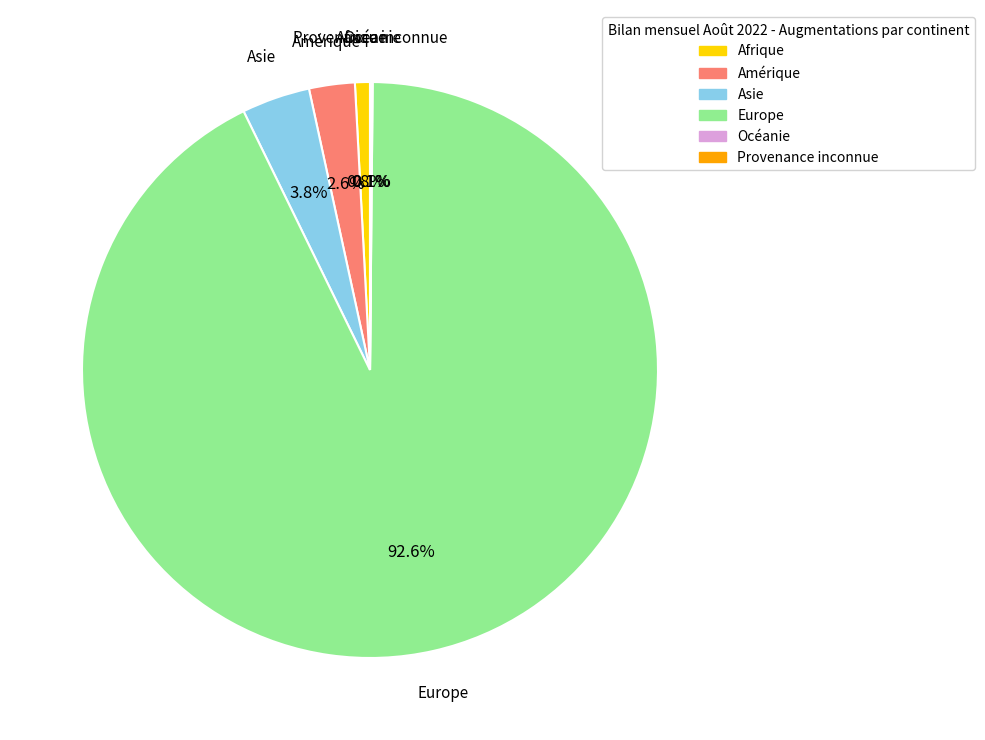

What is the majority slice?

Europe